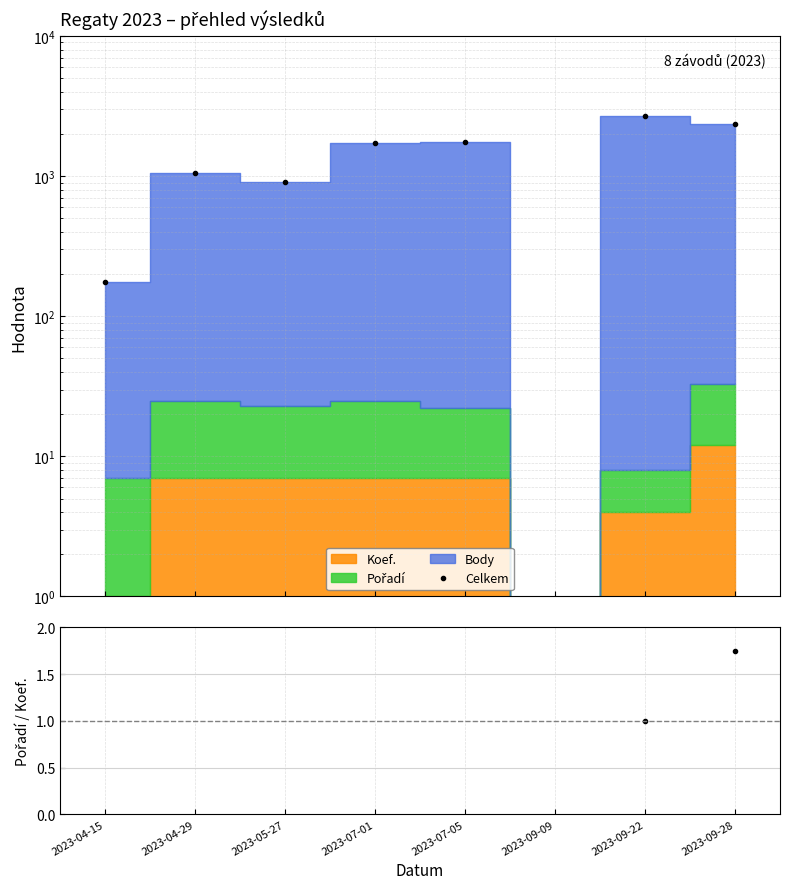

At which category does Celkem reach its first local valley?

2023-05-27